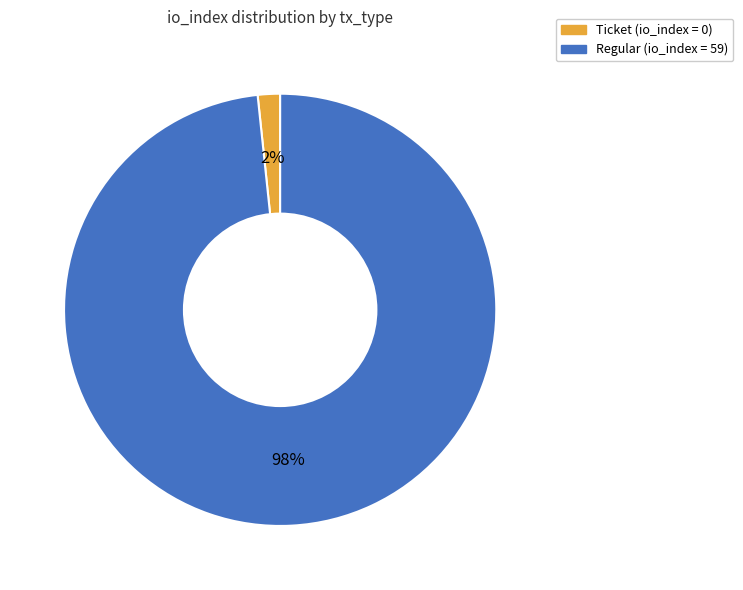

Is there a majority slice in this chart?

Yes